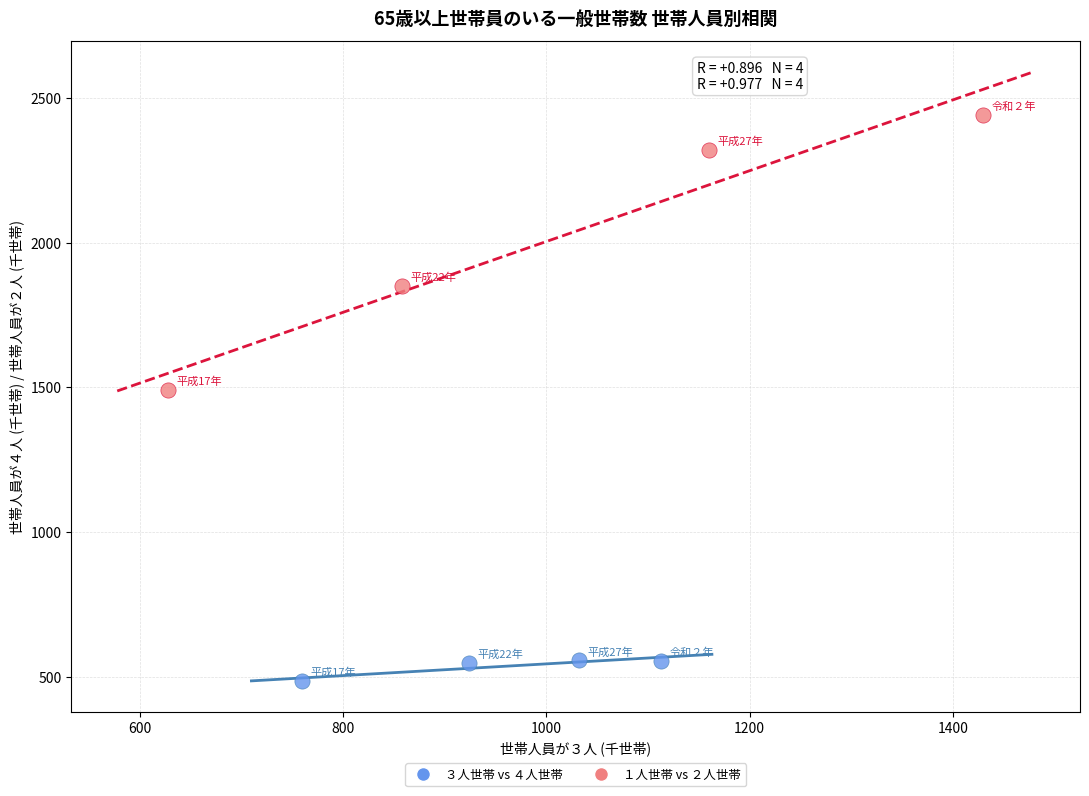

Which series has the widest spread of Y values?

１人世帯 vs ２人世帯